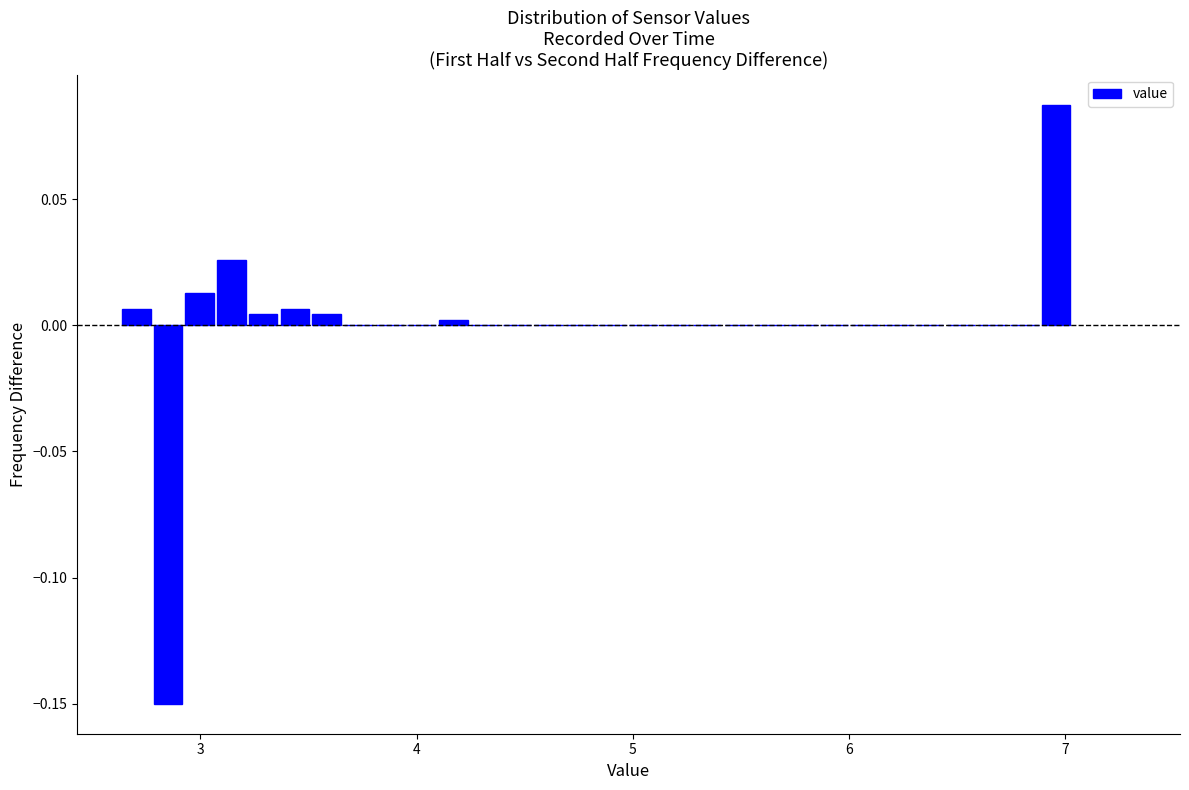

Around what value on the x-axis is the tallest bar? Give the approximate position of its centre, as read against the axis.

7.0